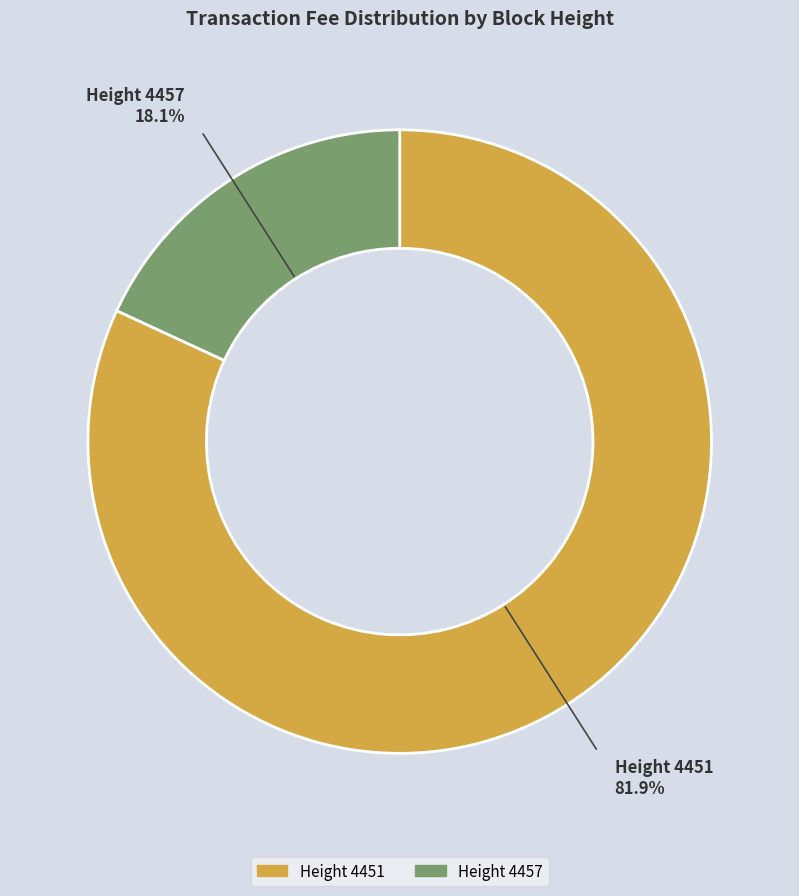

Does any single category account for the majority?

Yes